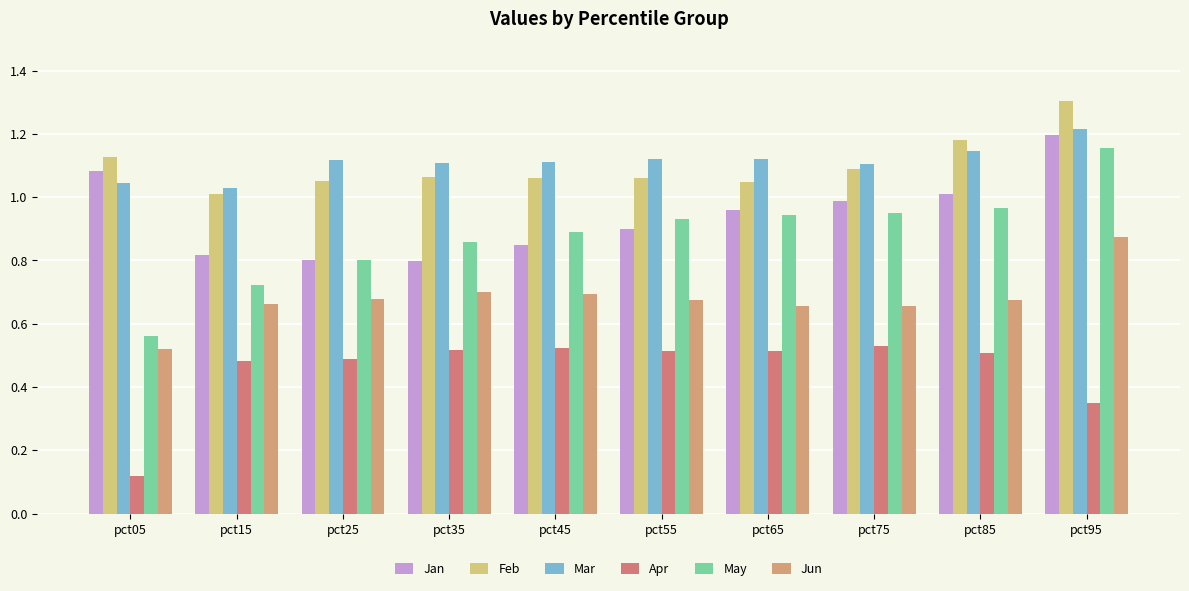

How many bars are there in total?

60